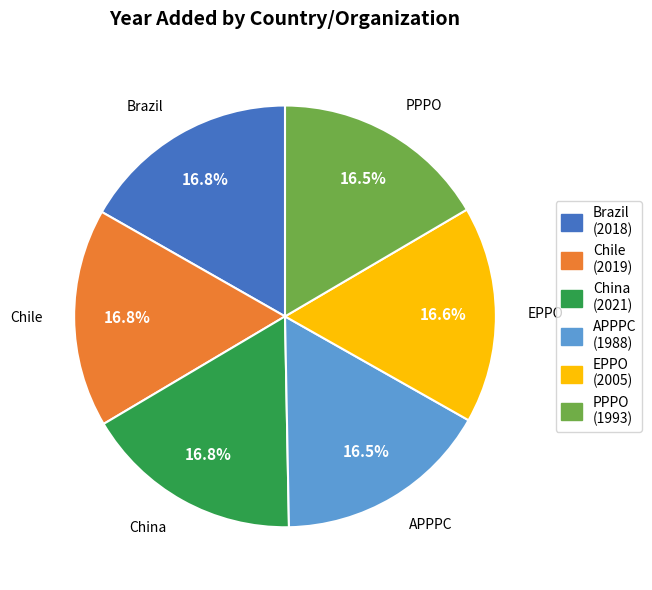

What is the ratio of the value at EPPO to the value at China?

1.0